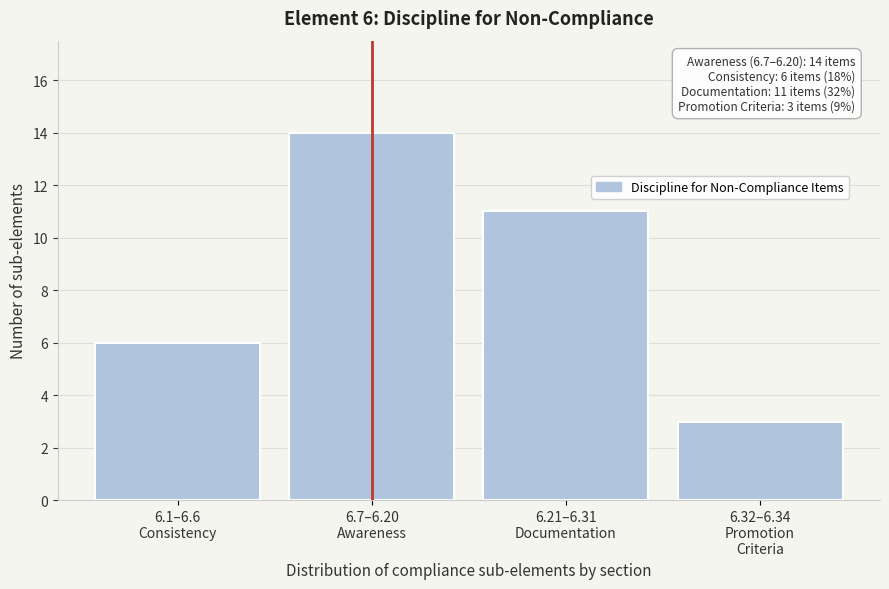

Reading left to right, what are all the values shown in this chart?

6	14	11	3